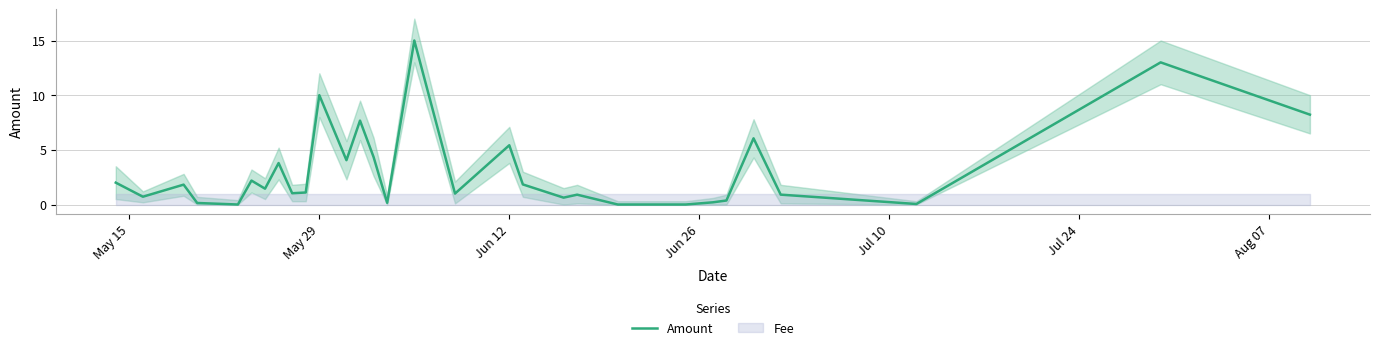

How many lines are shown in the chart?

1